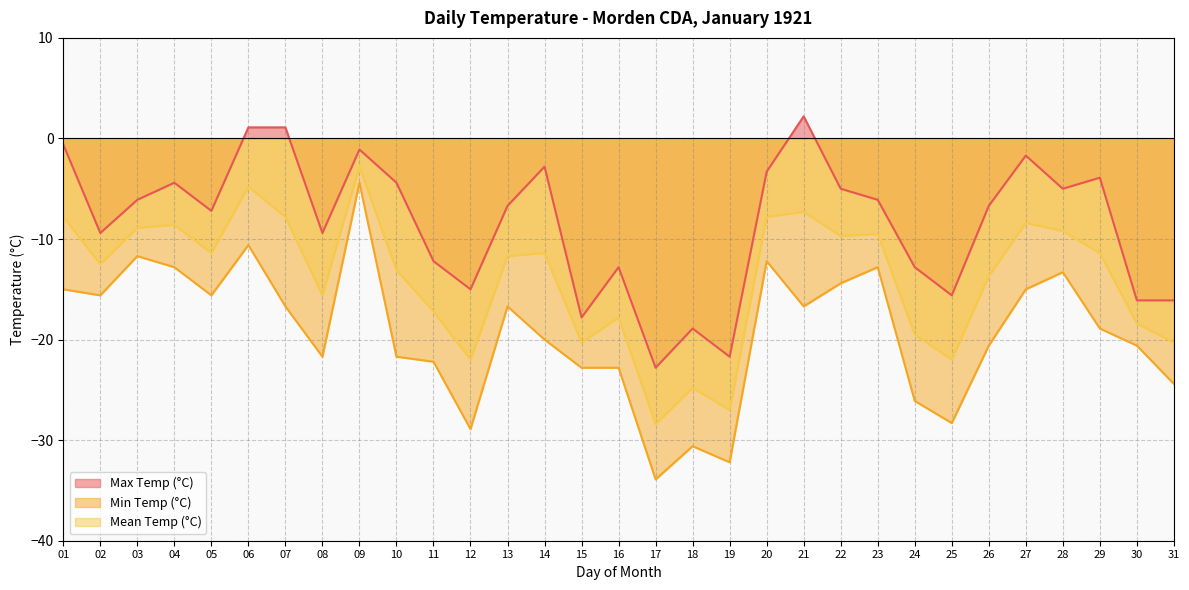

List the series in order of their overall mean, lowest first.

Min Temp (°C), Mean Temp (°C), Max Temp (°C)